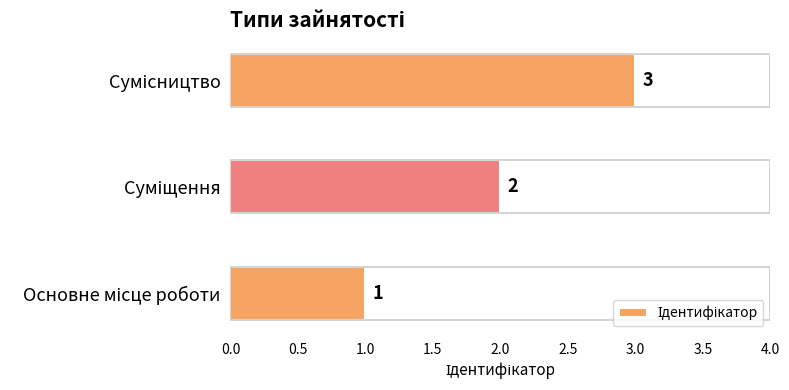

Are the bars horizontal?

Yes